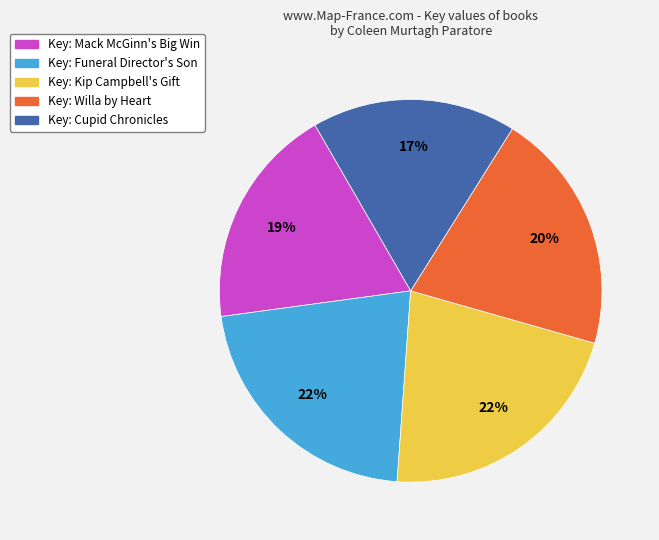

To the nearest percent, what is the average slice percentage?

20%